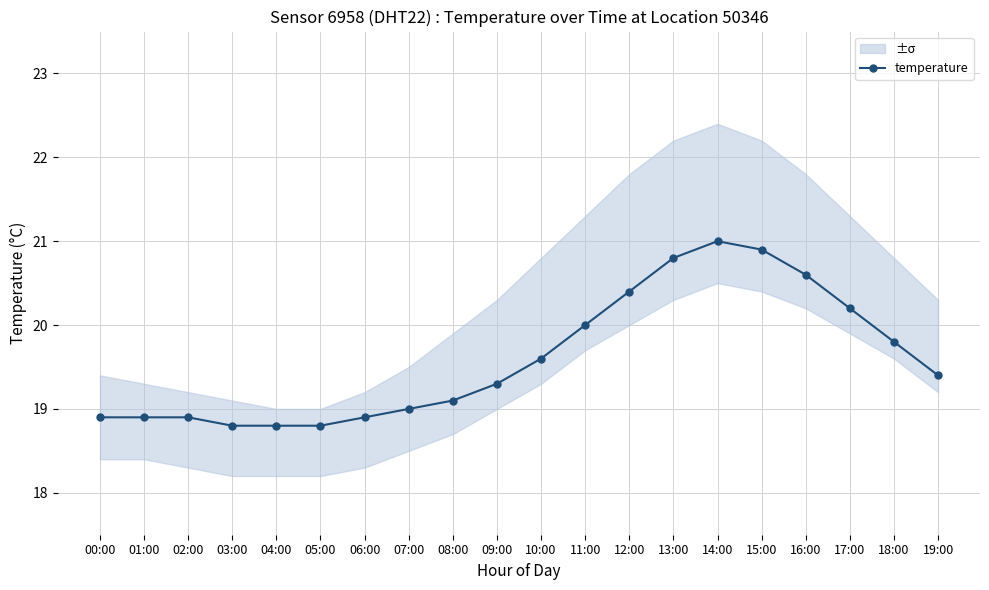

The chart shows a value of 19.3 at 09:00. True or false?

True